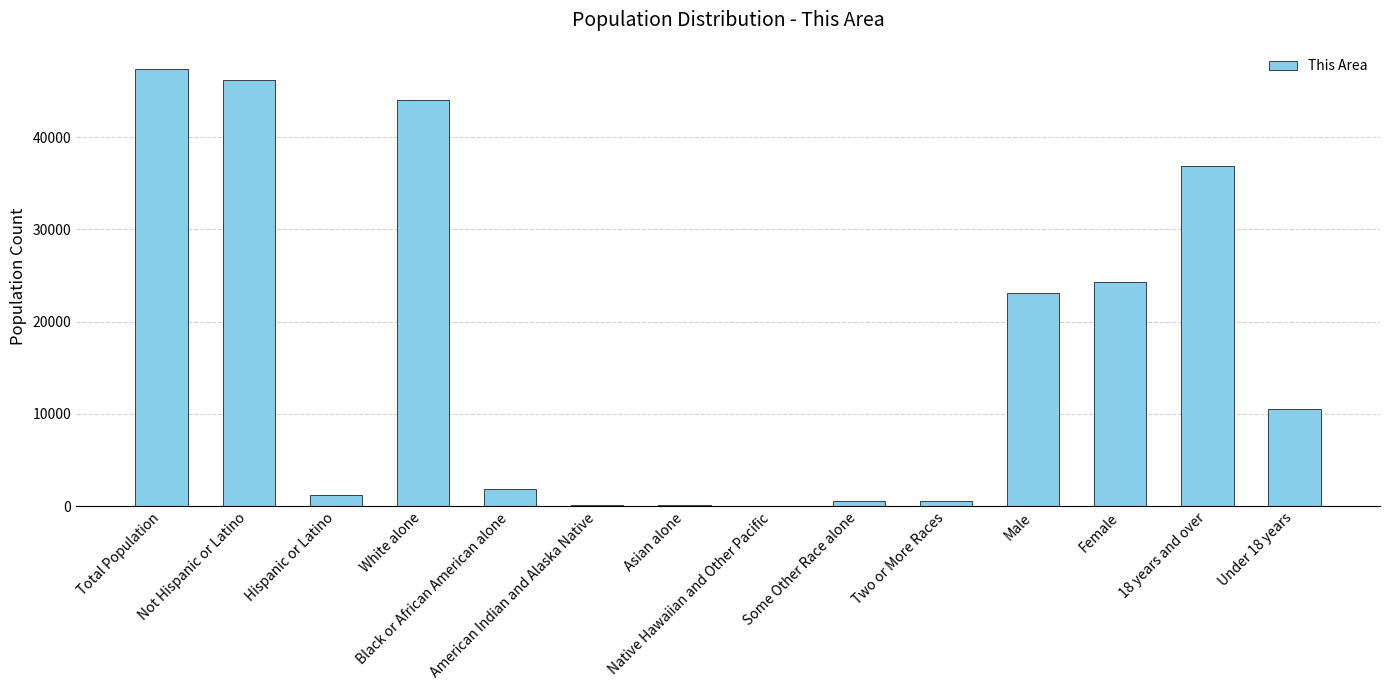

What is the maximum value shown in the chart?

47401